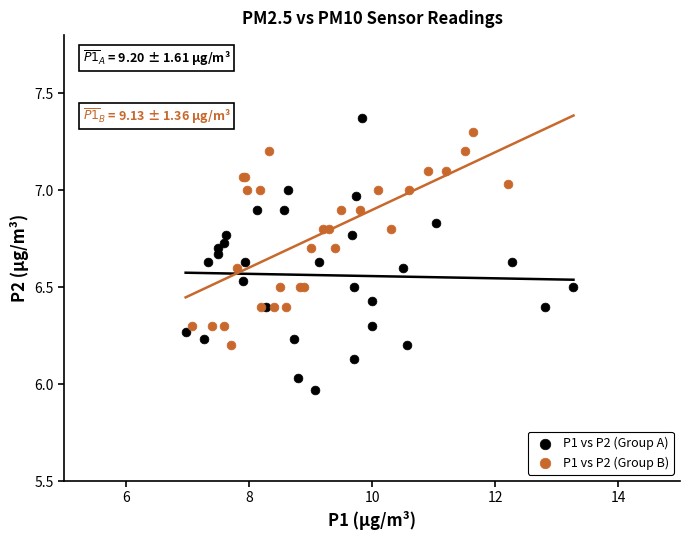

What are all the series names shown in the legend?

P1 vs P2 (Group A), P1 vs P2 (Group B)